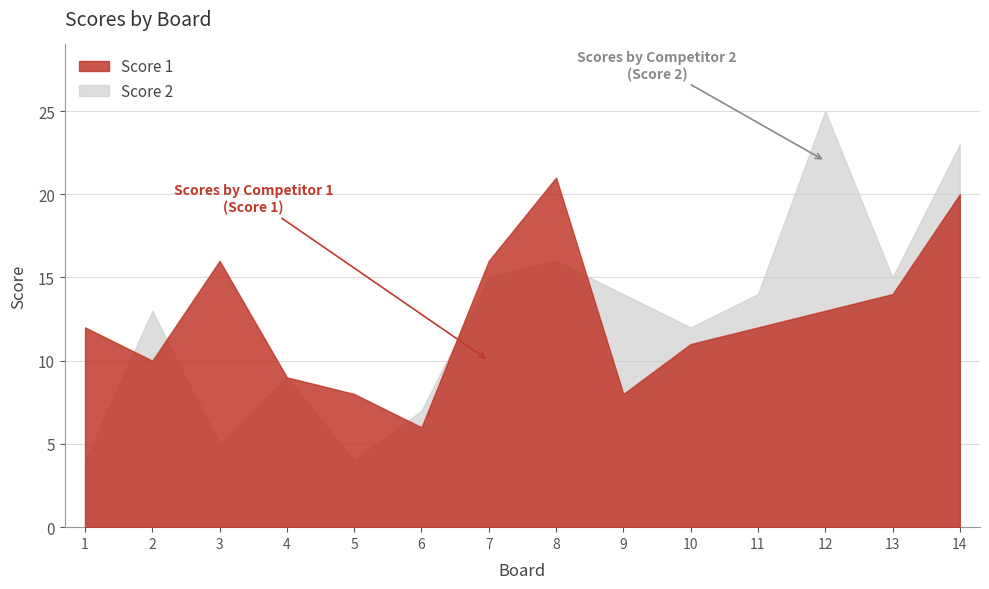

At which label does Score 1 first exceed 12?

3